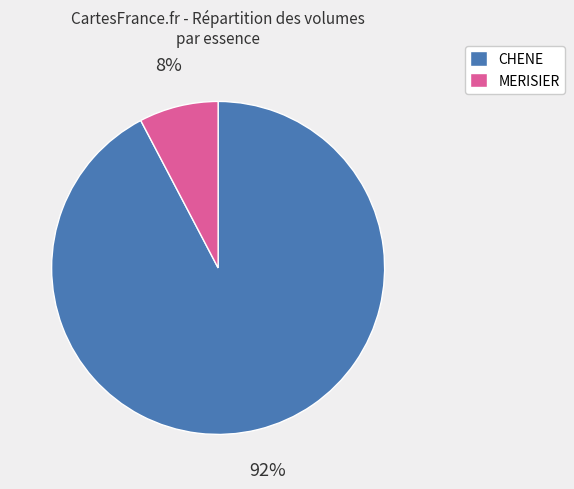

Does MERISIER account for over 50% of the chart?

No